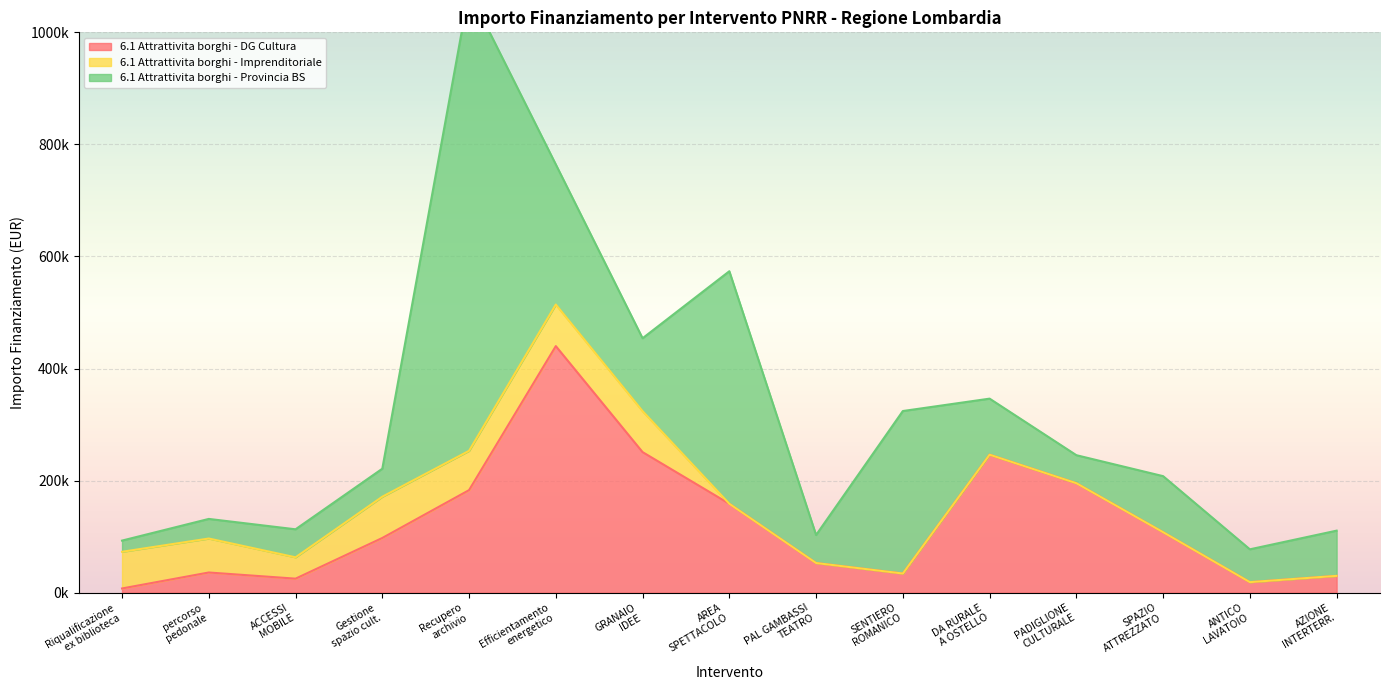

Is it true that DG Altro equals 19721.4 at G19I22000120006?

False